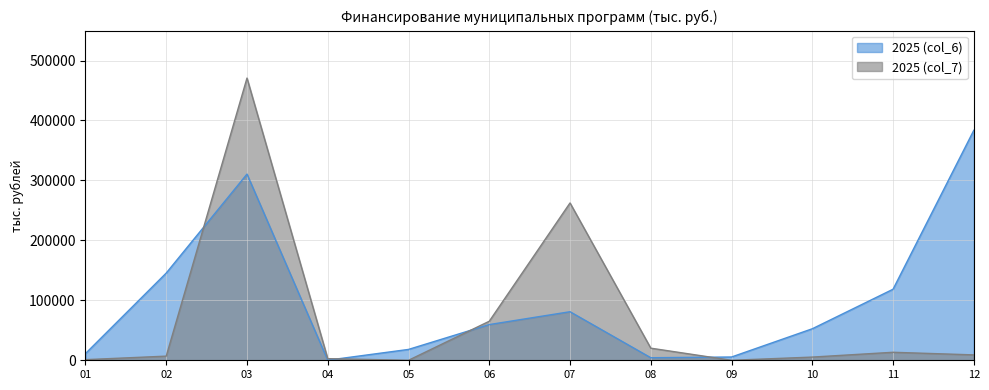

Reading left to right, extract all data points from this chart.

2025 (col_6): 11197	145485	310578	133	18116	59566	81003	4262	5461	52580	118523	383628
2025 (col_7): 1031	6912	470722	2714	0	65098	262417	20198	0	5334	13346	8997